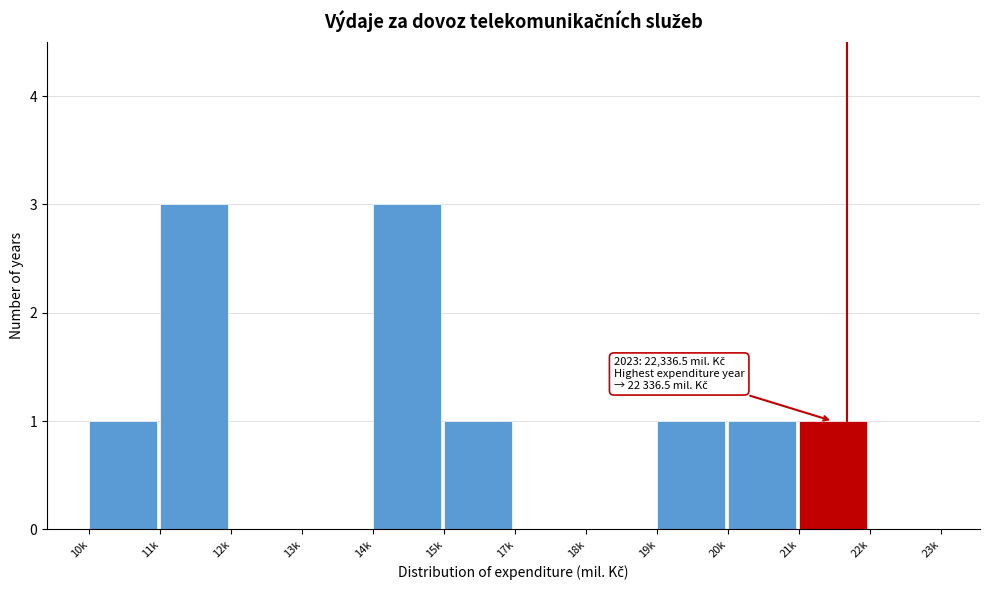

Reading left to right, extract all data points from this chart.

10k=1	11k=3	12k=0	13k=0	14k=3	15k=1	17k=0	18k=0	19k=1	20k=1	21k=1	22k=0